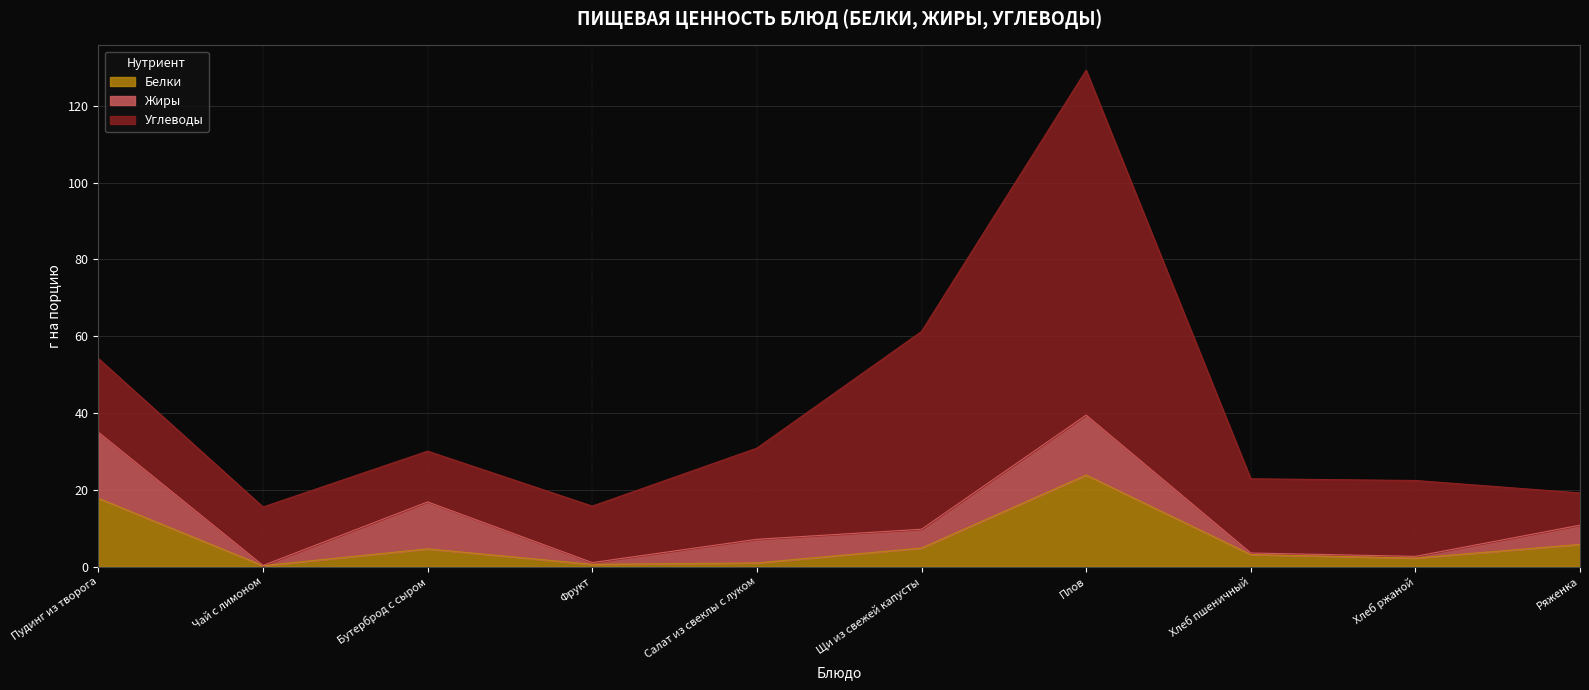

True or false: Белки and Углеводы cross at least once.

False